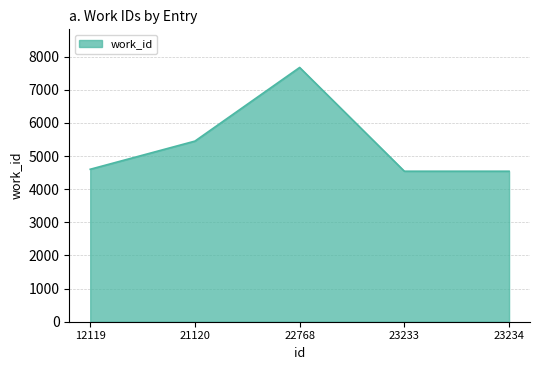

How many interior local peaks (higher than both neighbors) does the data have?

1